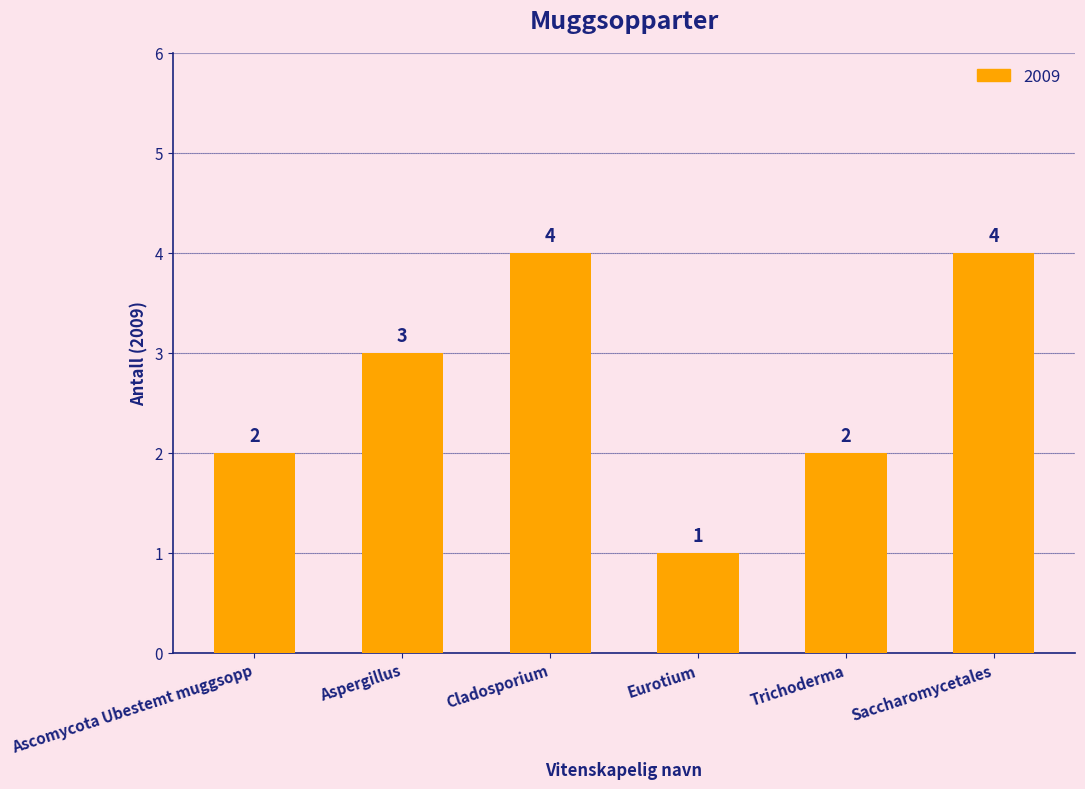

What is the change in value from Eurotium to Saccharomycetales?

+3